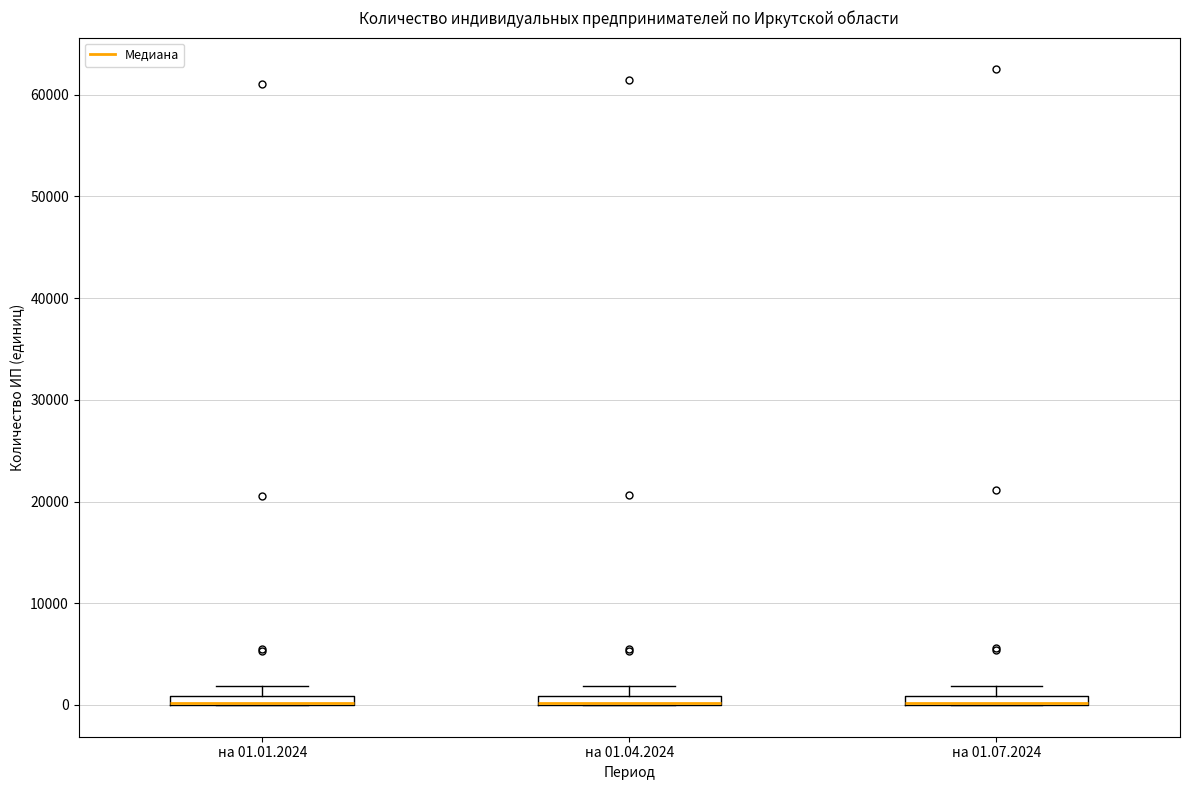

Where is the lower edge of the box for на 01.01.2024 on the y-axis? The values are not printed on the chart, so give them approximately, as read against the axis.

0